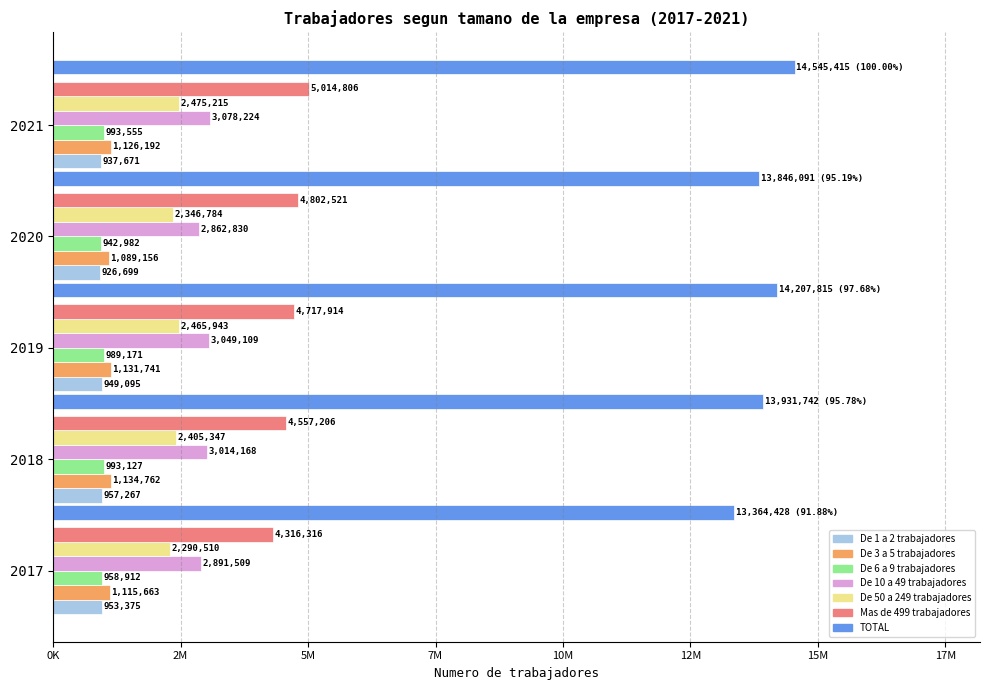

What is the value of the De 3 a 5 trabajadores bar at the 5th from the left?

1126192